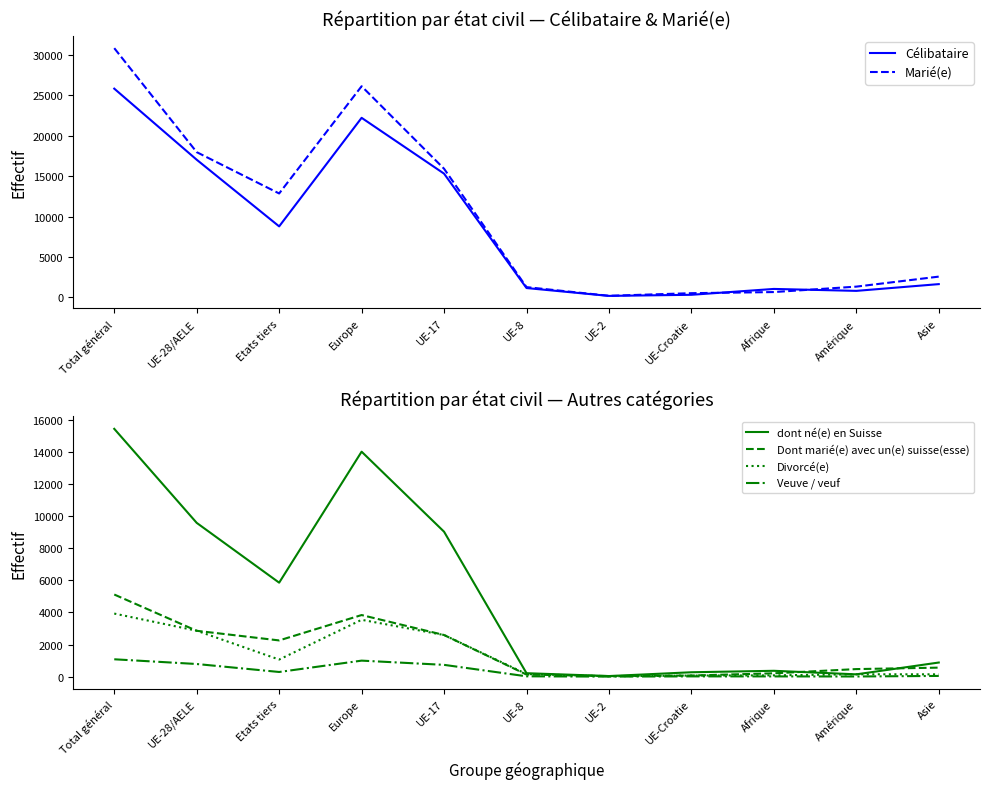

At which label is Célibataire closest to 13016?

UE-17